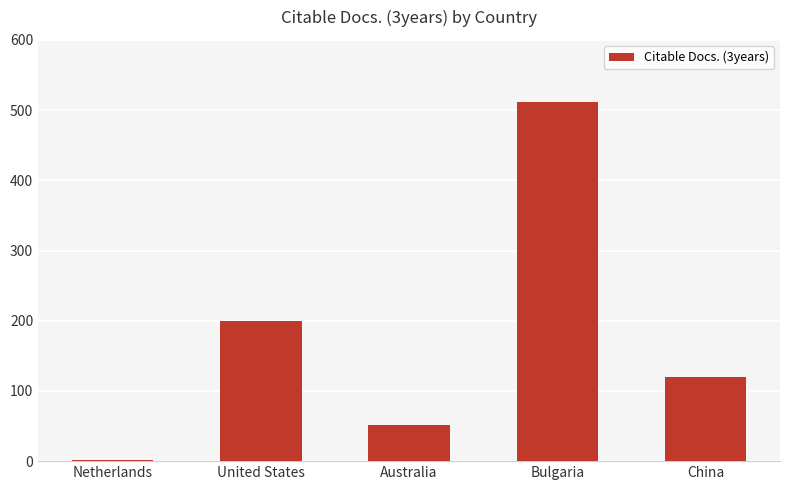

What is the value of the 1st bar from the left?

2